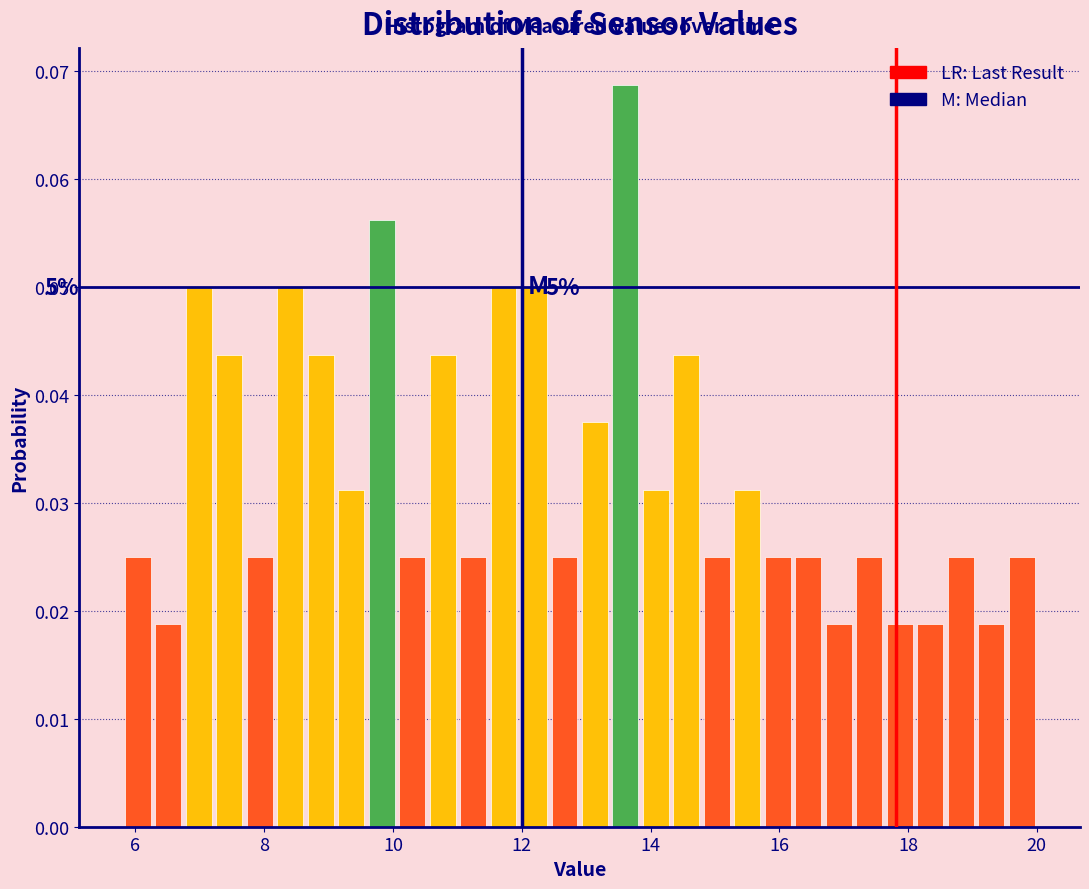

Read against the x-axis, roughly where is the centre of the tallest bar?

13.6